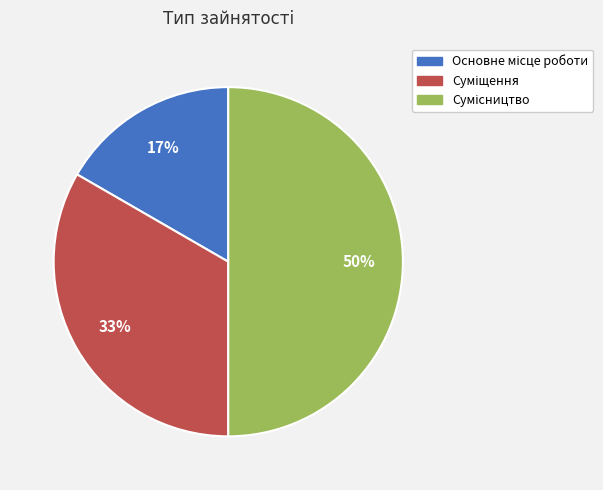

To the nearest percent, what is the average slice percentage?

33%